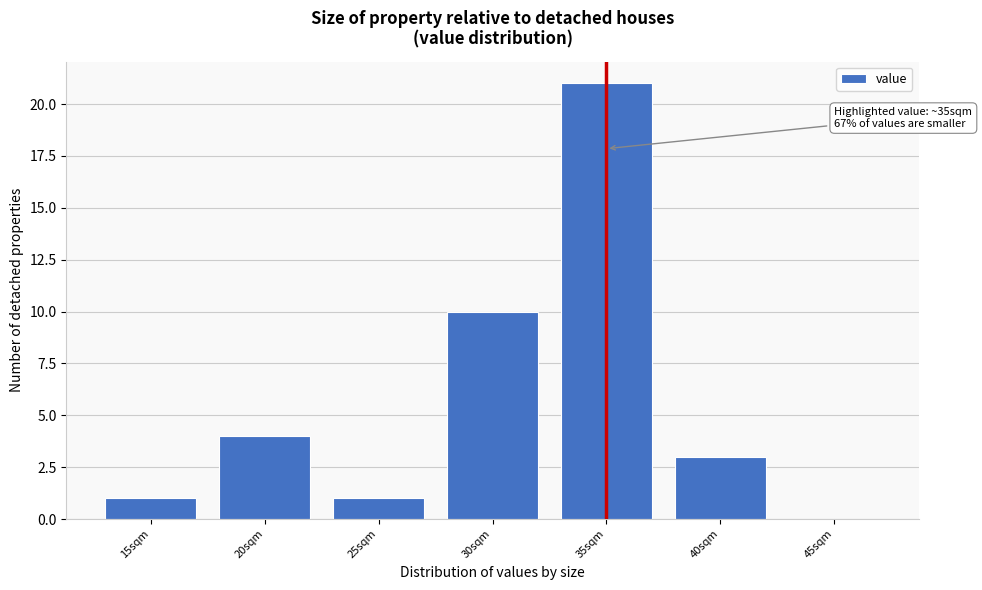

Reading left to right, what are all the values shown in this chart?

15sqm=1	20sqm=4	25sqm=1	30sqm=10	35sqm=21	40sqm=3	45sqm=0